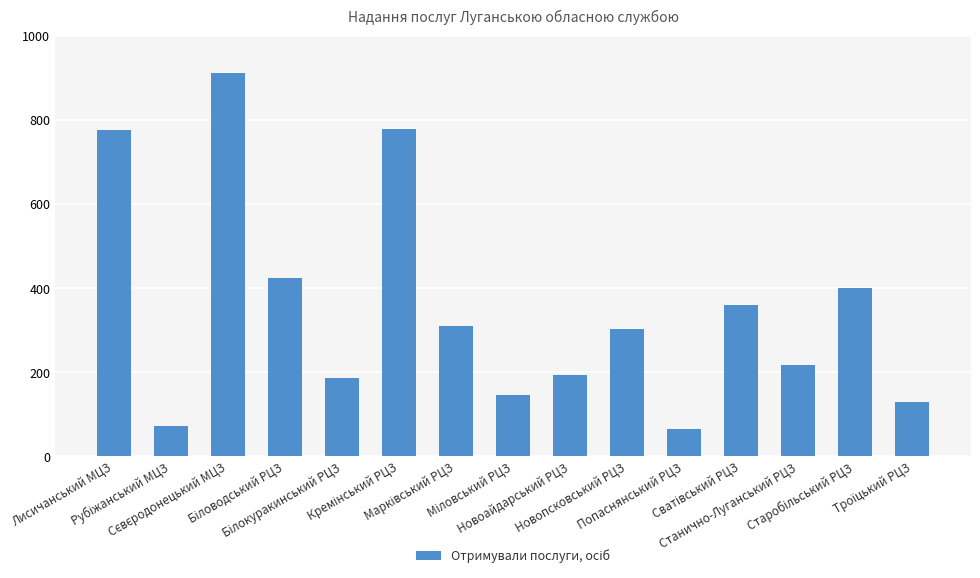

What is the difference between the second highest and second lowest values?

707